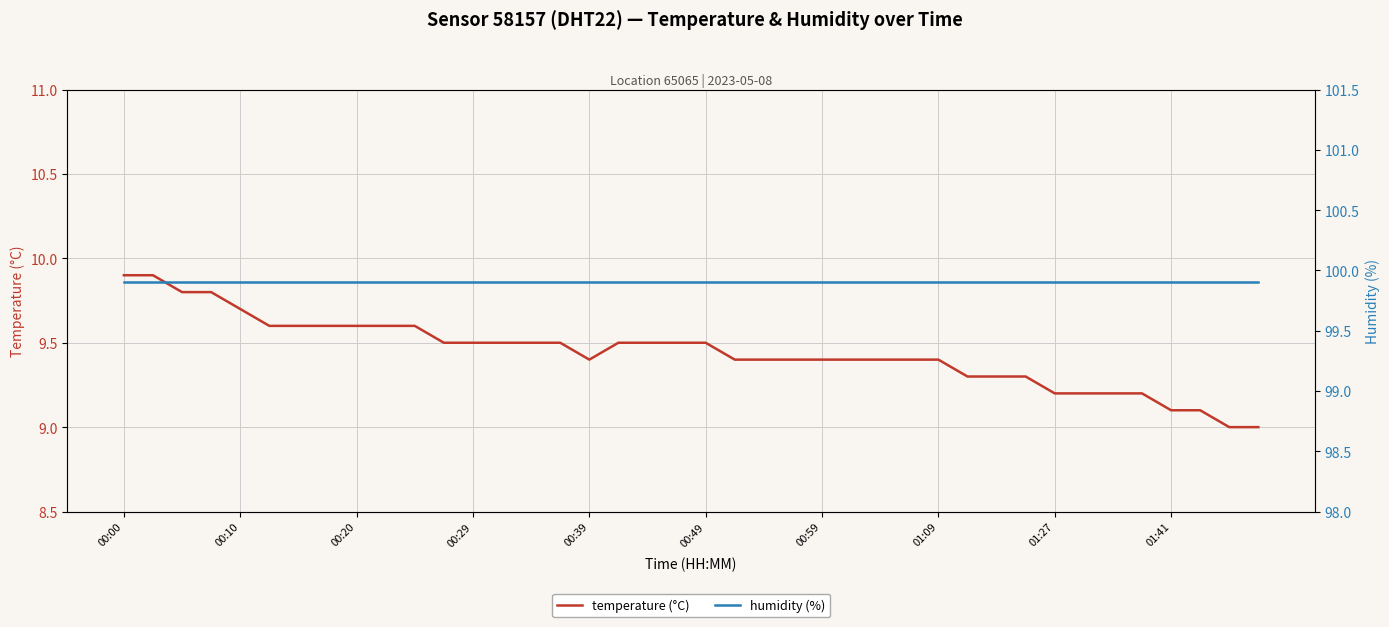

Reading left to right, what are all the values shown in this chart?

temperature (°C): 9.9	9.9	9.8	9.8	9.7	9.6	9.6	9.6	9.6	9.6	9.6	9.5	9.5	9.5	9.5	9.5	9.4	9.5	9.5	9.5	9.5	9.4	9.4	9.4	9.4	9.4	9.4	9.4	9.4	9.3	9.3	9.3	9.2	9.2	9.2	9.2	9.1	9.1	9.0	9.0
humidity (%): 99.9	99.9	99.9	99.9	99.9	99.9	99.9	99.9	99.9	99.9	99.9	99.9	99.9	99.9	99.9	99.9	99.9	99.9	99.9	99.9	99.9	99.9	99.9	99.9	99.9	99.9	99.9	99.9	99.9	99.9	99.9	99.9	99.9	99.9	99.9	99.9	99.9	99.9	99.9	99.9